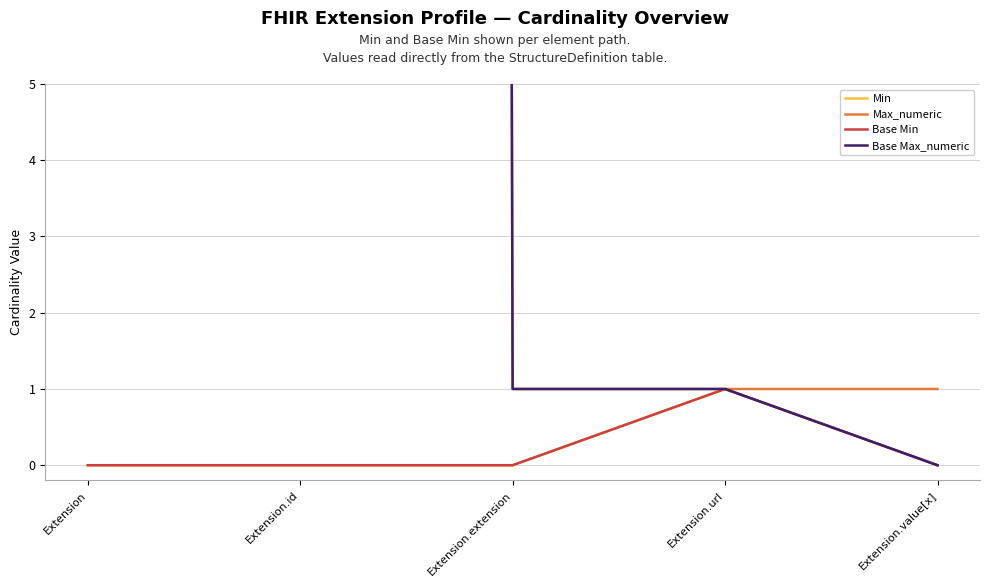

Is the value of Base Max_numeric at Extension.value[x] greater than the value of Base Min at Extension.url?

No